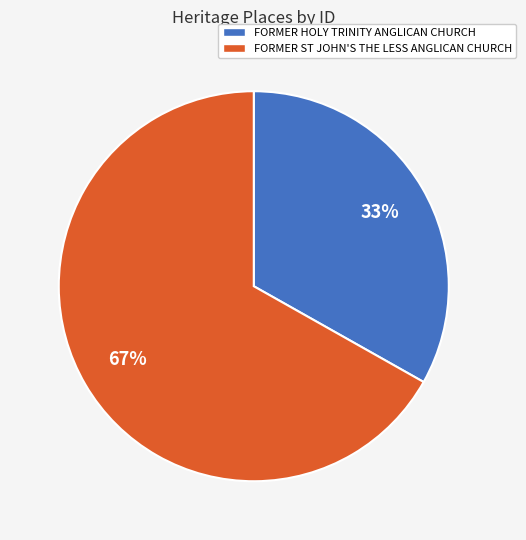

Combined, do FORMER HOLY TRINITY ANGLICAN CHURCH and FORMER ST JOHN'S THE LESS ANGLICAN CHURCH account for over 50%?

Yes